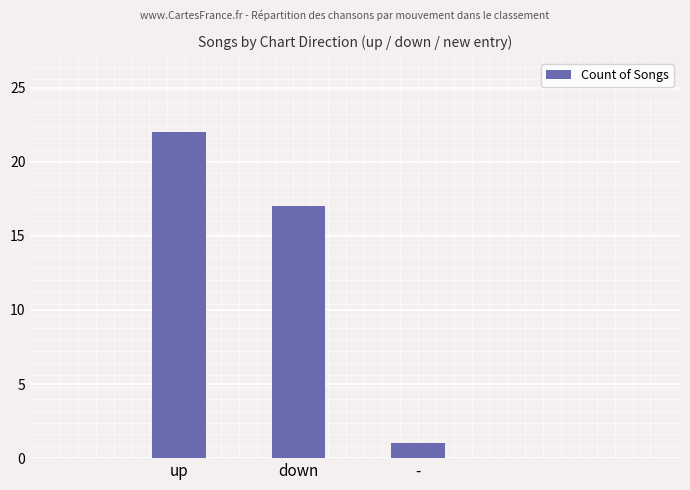

What is the minimum value shown in the chart?

1